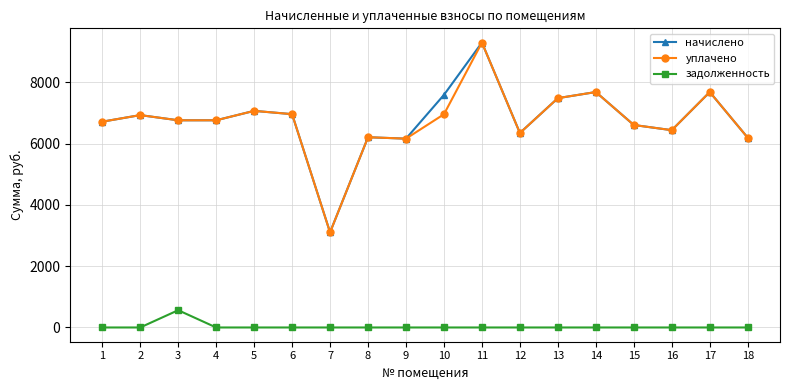

What is the value of the начислено point at the 13th from the left?

7480.7